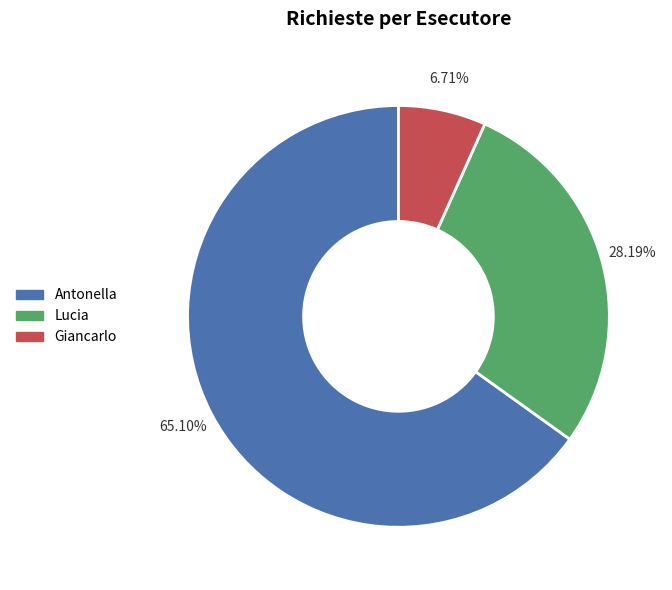

Do Lucia and Antonella together represent more than half of the pie?

Yes